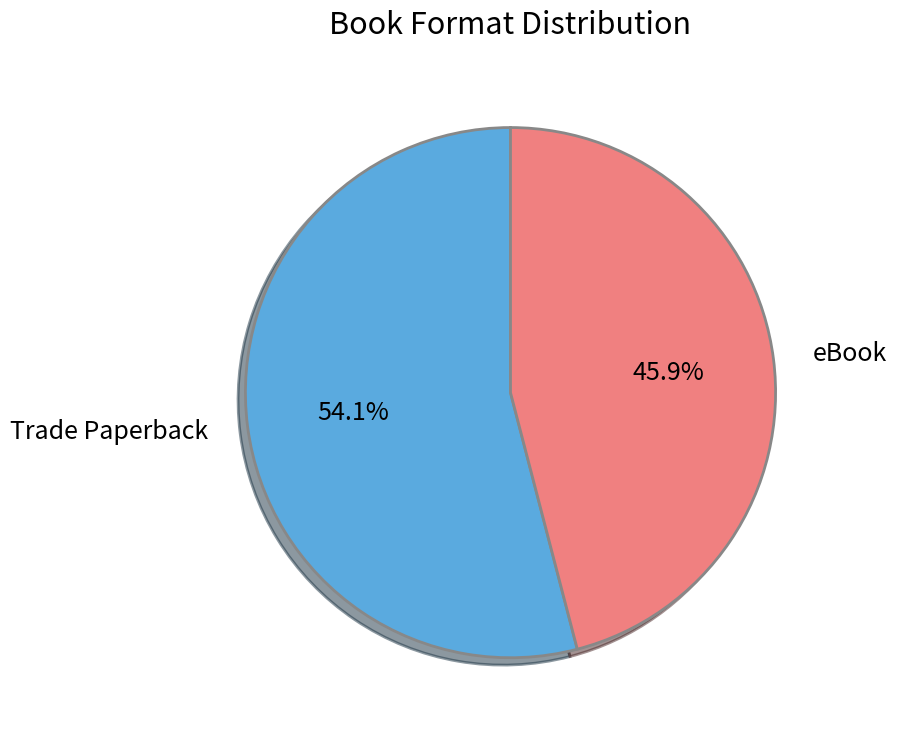

Is there a majority slice in this chart?

Yes